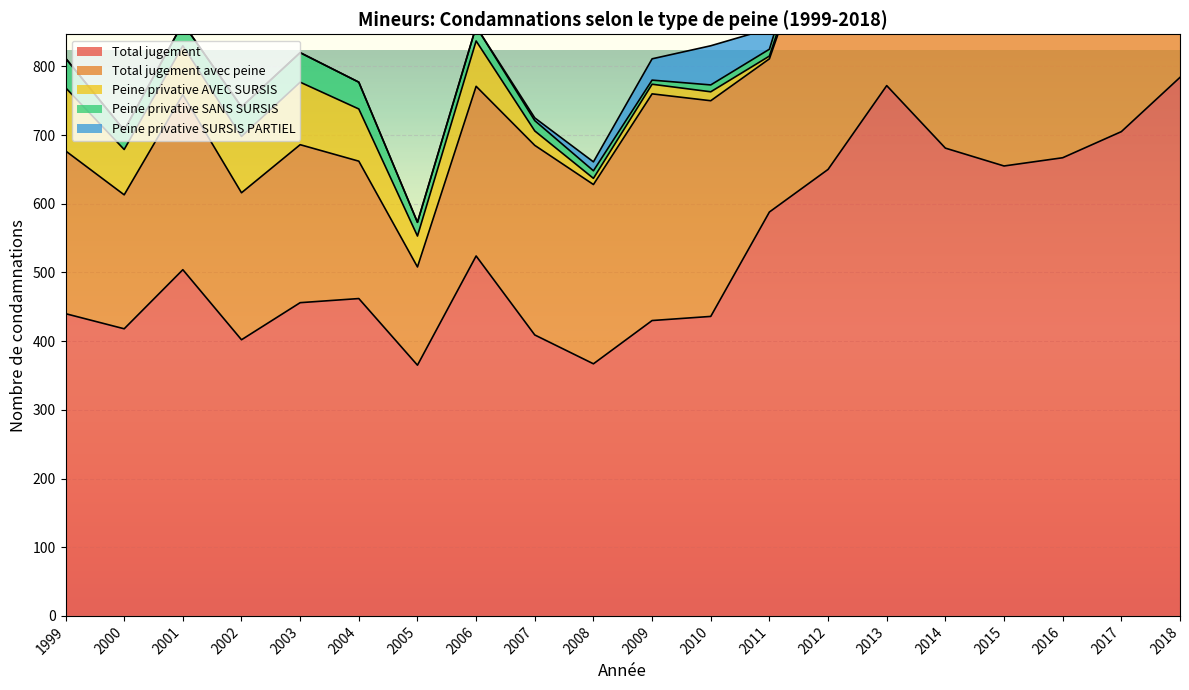

Count the number of data series in this chart.

5